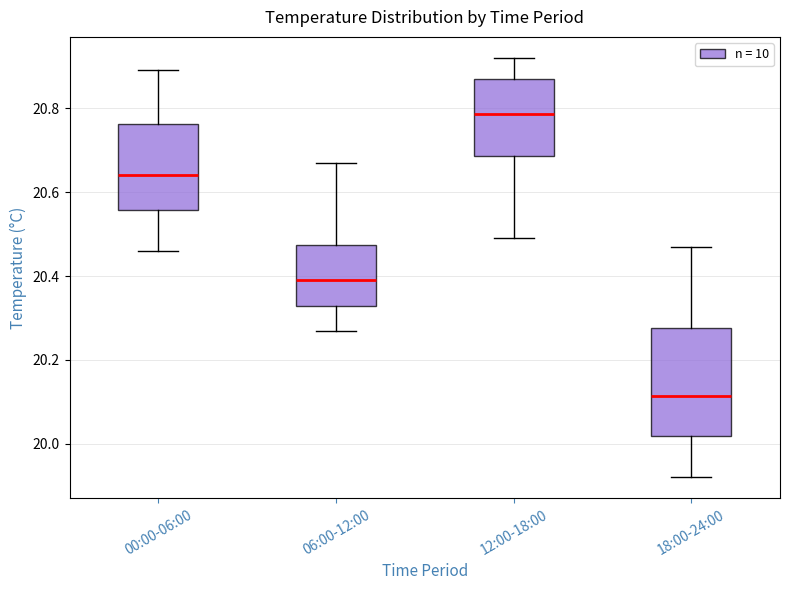

Which box's median line is the lowest?

18:00-24:00